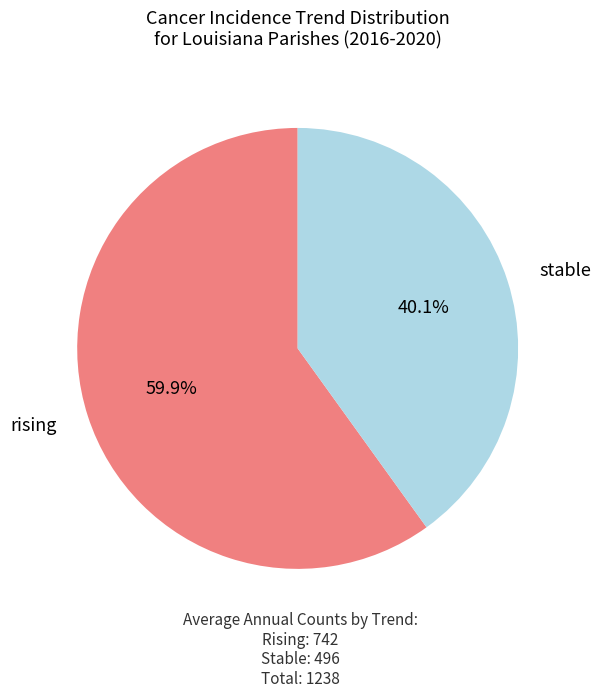

What percentage do rising and stable together represent?

100.0%